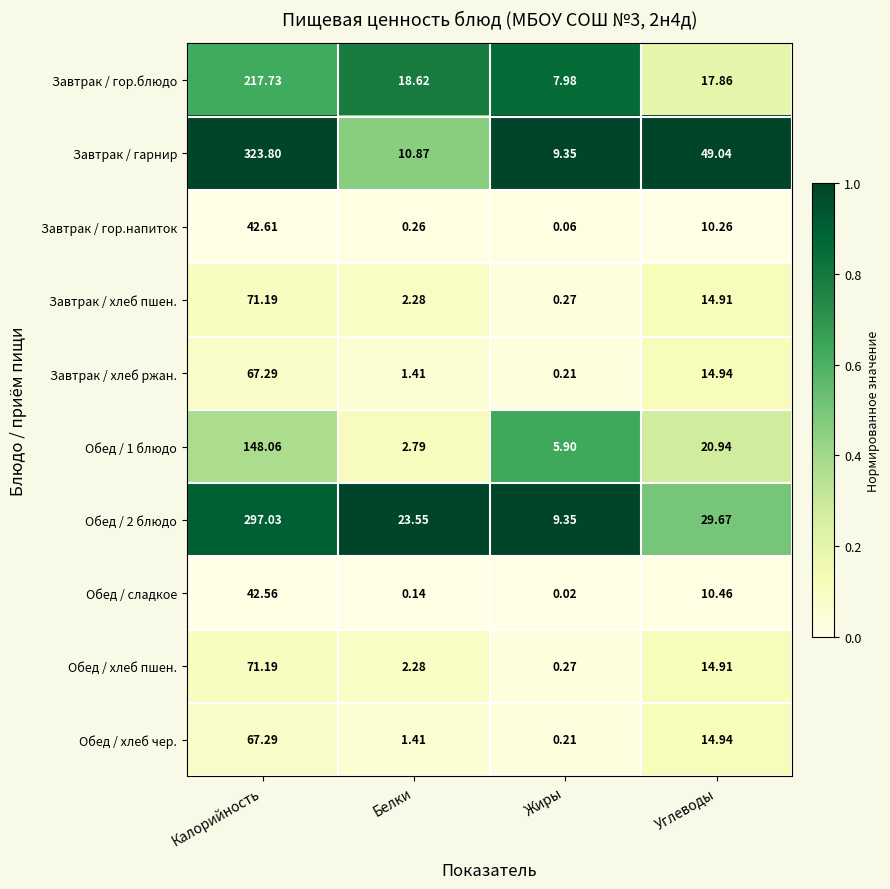

Which series has the largest total across all categories?

Завтрак / гарнир